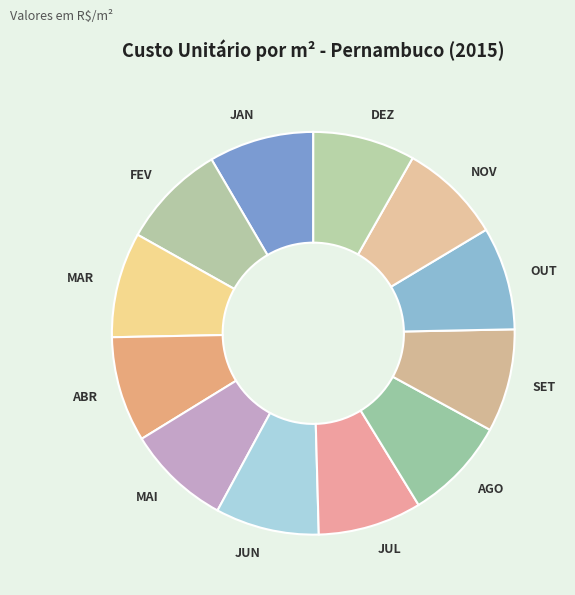

What is the ratio of the value at JUL to the value at FEV?

1.0